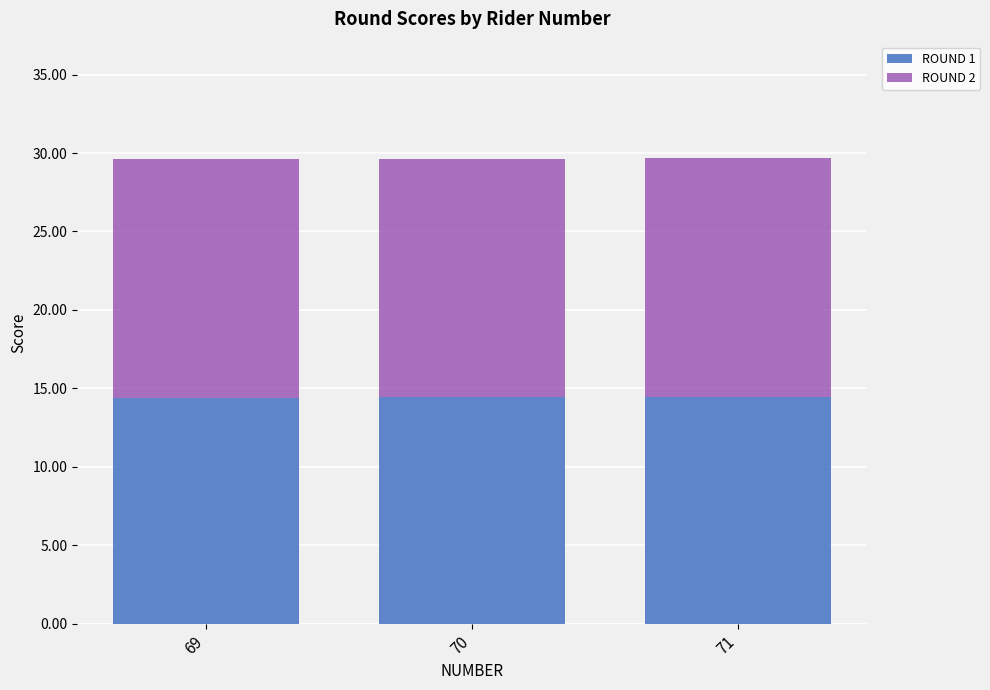

The ROUND 1 series shows 14.4 at 70. True or false?

True